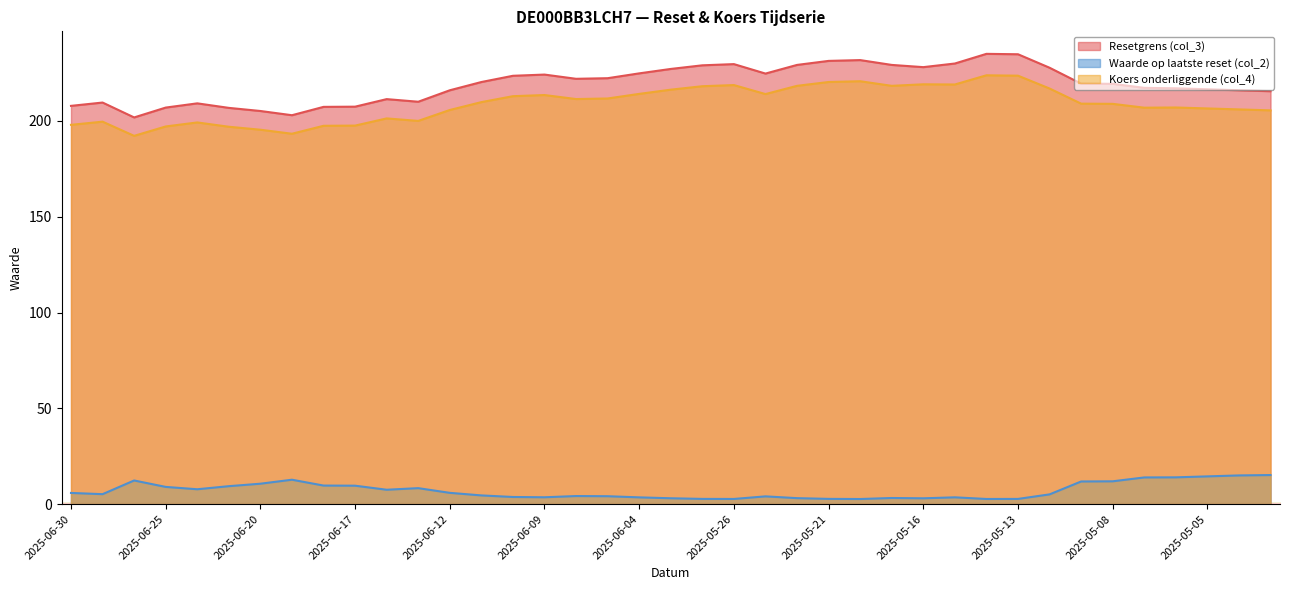

What is the approximate value of Waarde op laatste reset (col_2) at 2025-06-30?

5.9